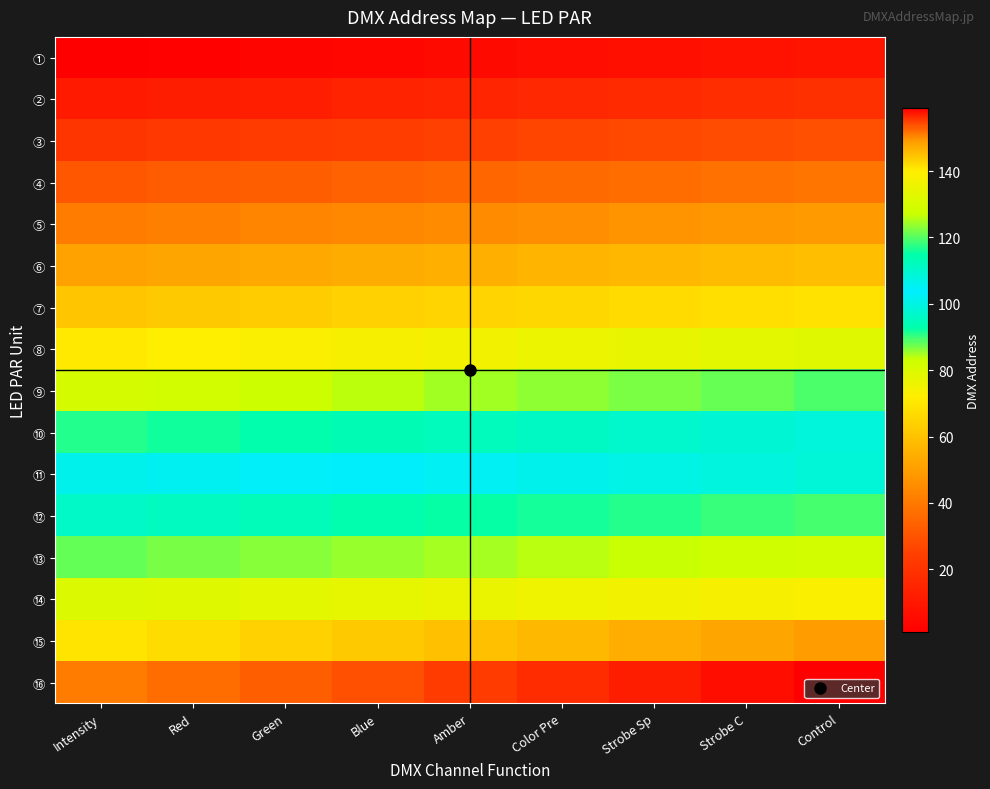

How many data points does each series have?

9